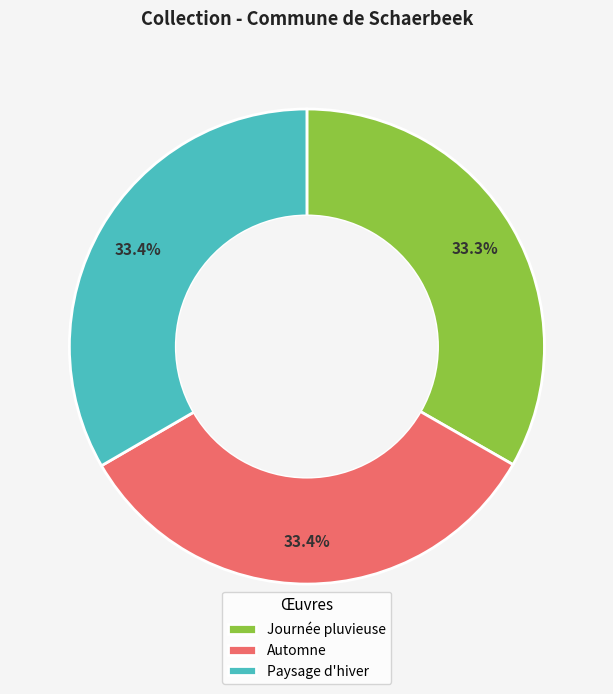

Is there any slice that represents more than half of the pie?

No